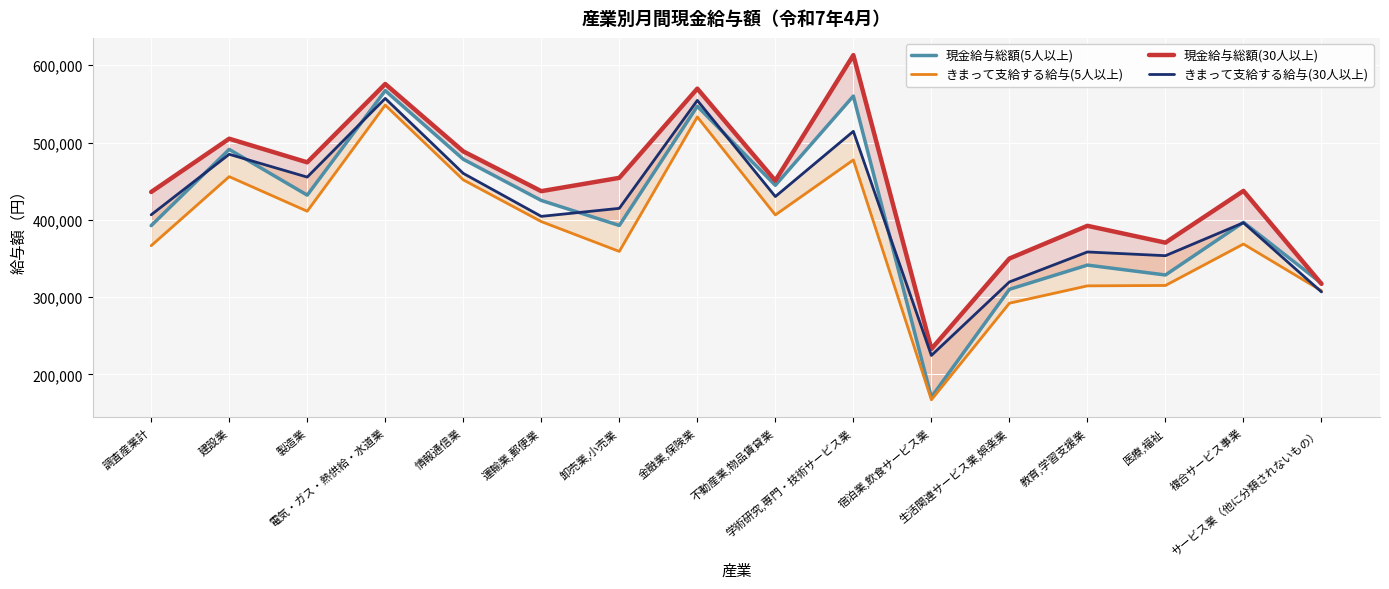

Rank the categories by 現金給与総額(5人以上) value from highest to lowest.

電気・ガス・熱供給・水道業, 学術研究,専門・技術サービス業, 金融業,保険業, 建設業, 情報通信業, 不動産業,物品賃貸業, 製造業, 運輸業,郵便業, 複合サービス事業, 卸売業,小売業, 調査産業計, 教育,学習支援業, 医療,福祉, サービス業（他に分類されないもの）, 生活関連サービス業,娯楽業, 宿泊業,飲食サービス業